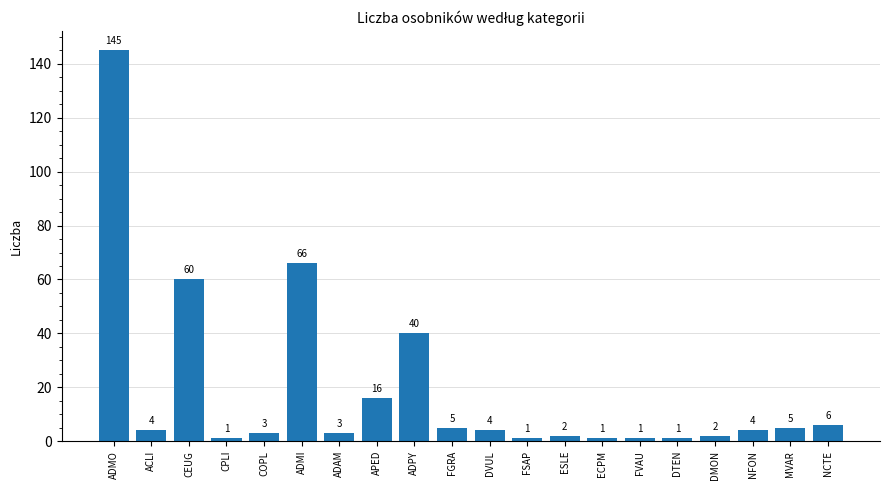

The value at ADMI is 66. True or false?

True